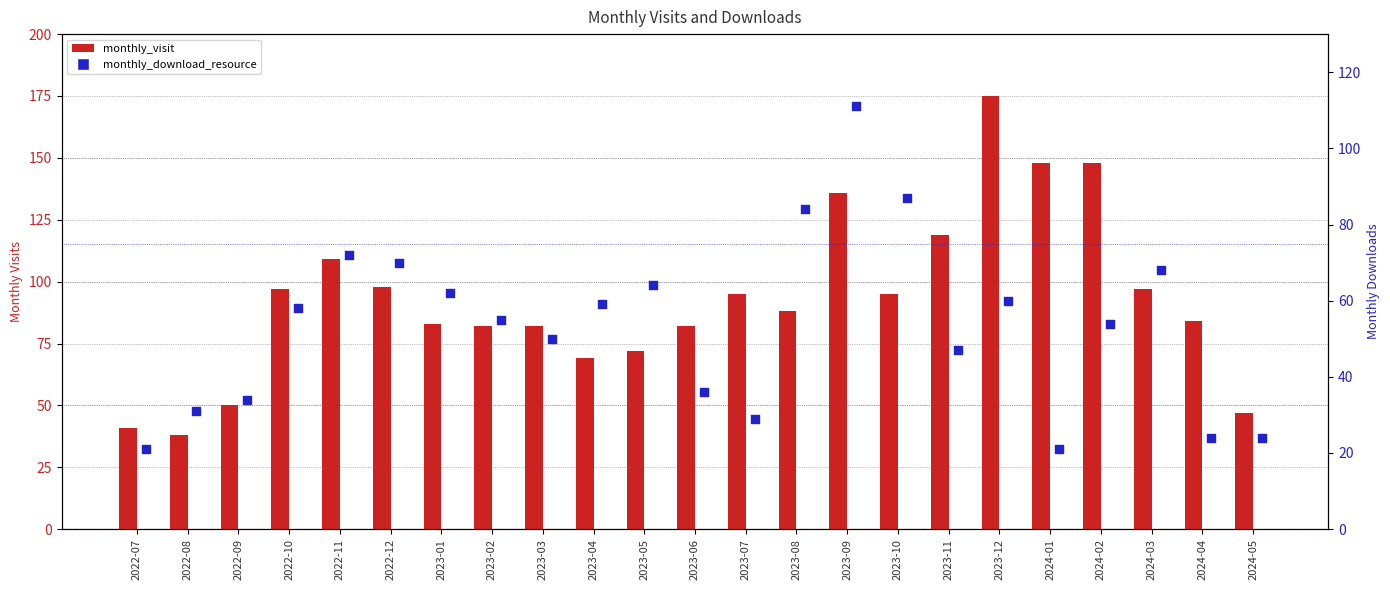

At which category is the sum across all series the highest?

2023-09